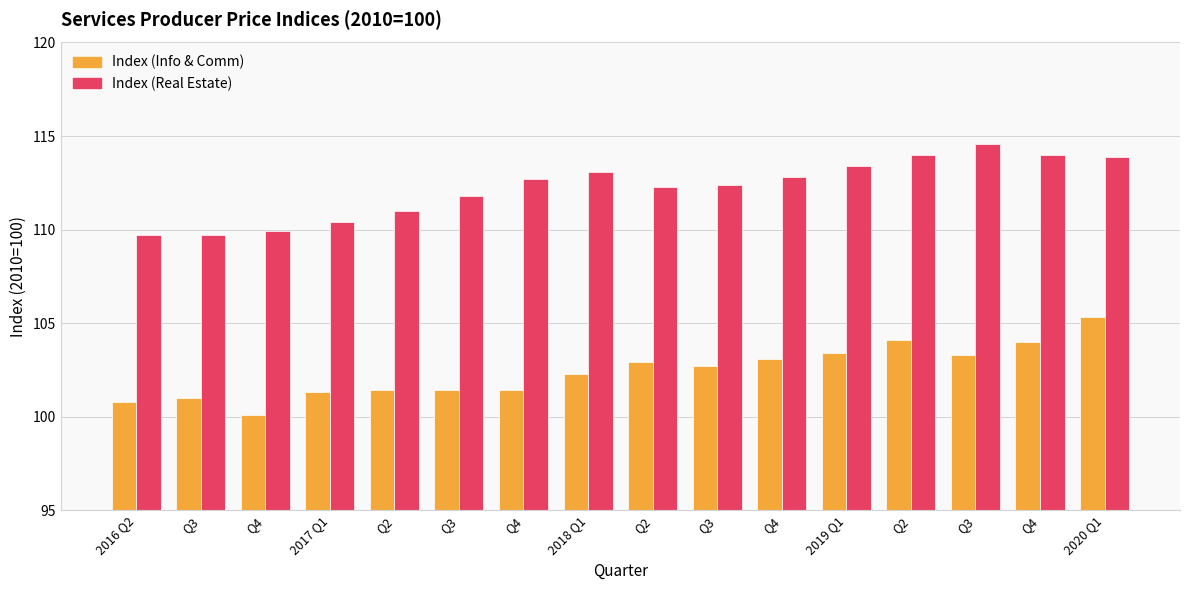

The value of Index (Info & Comm) at 2016 Q2 is 165.3. True or false?

False